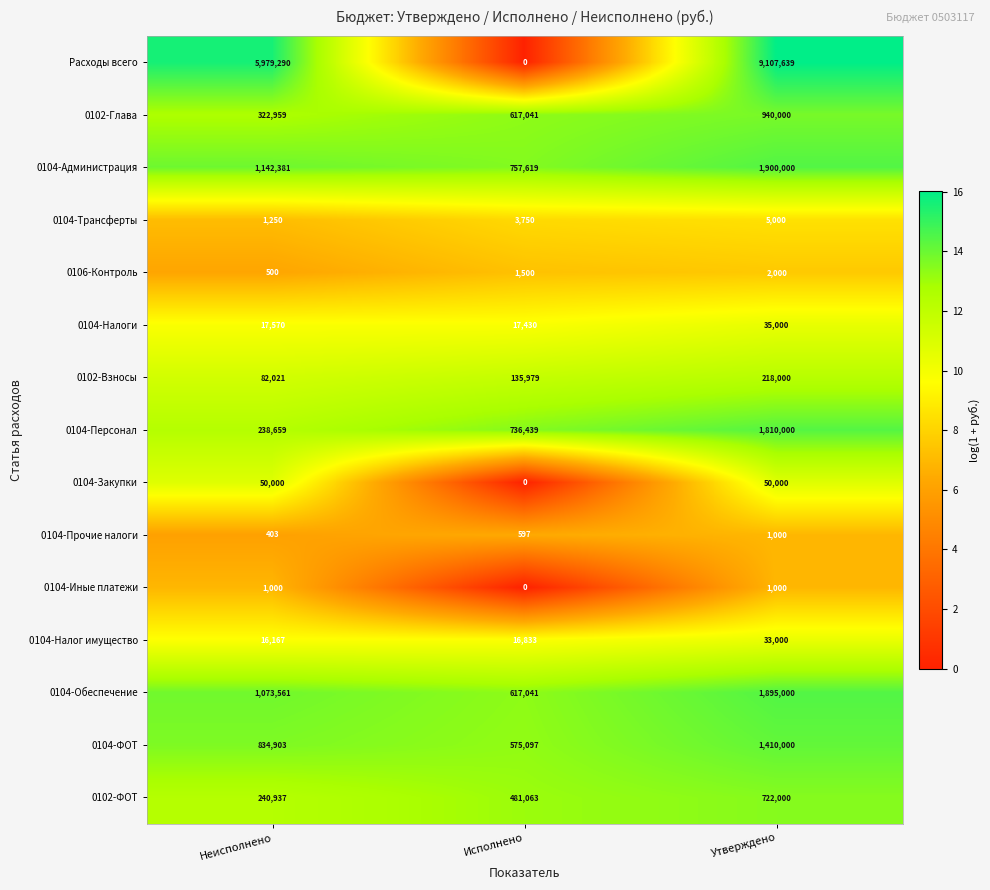

How many series are shown in this chart?

15